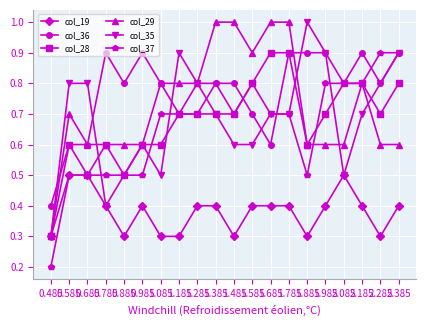

At which category does the chart reach its minimum across all series?

0.485